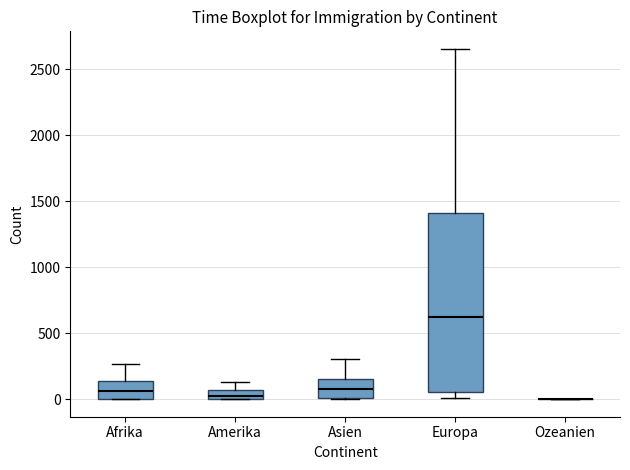

Where does the upper whisker of the box for Europa end on the y-axis? The values are not printed on the chart, so give them approximately, as read against the axis.

2650